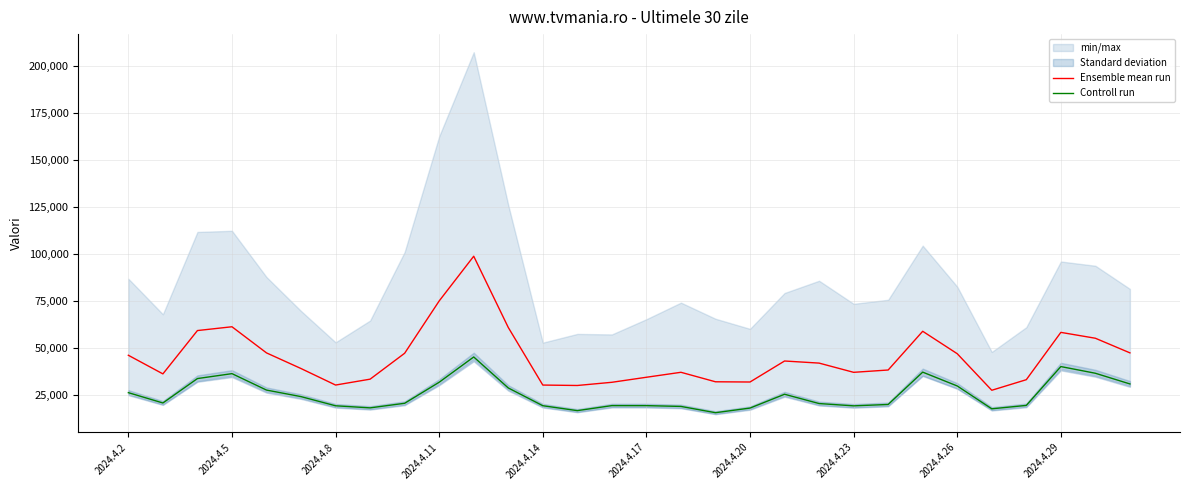

At which category is the sum across all series the highest?

10